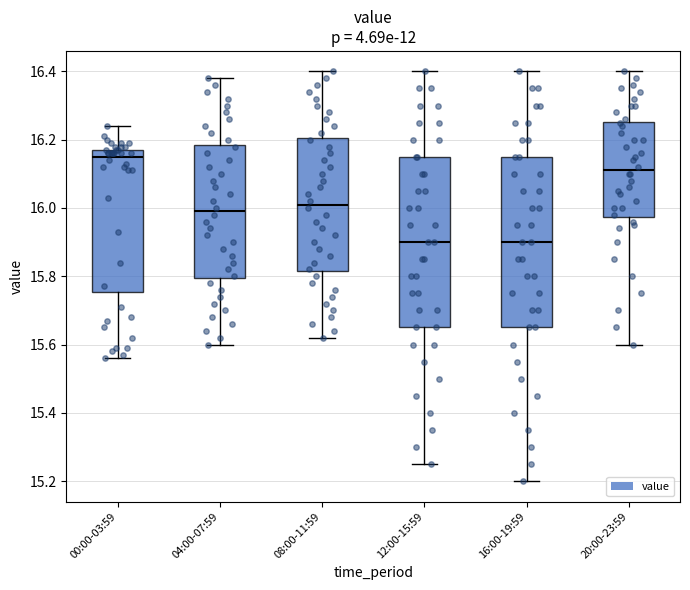

Where does the lower whisker of the box for 20:00-23:59 end on the y-axis? The values are not printed on the chart, so give them approximately, as read against the axis.

15.60